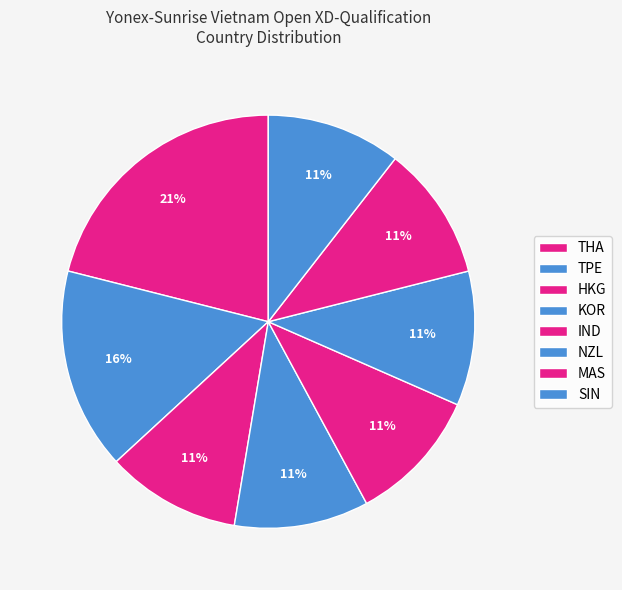

How many segments does this pie chart have?

8